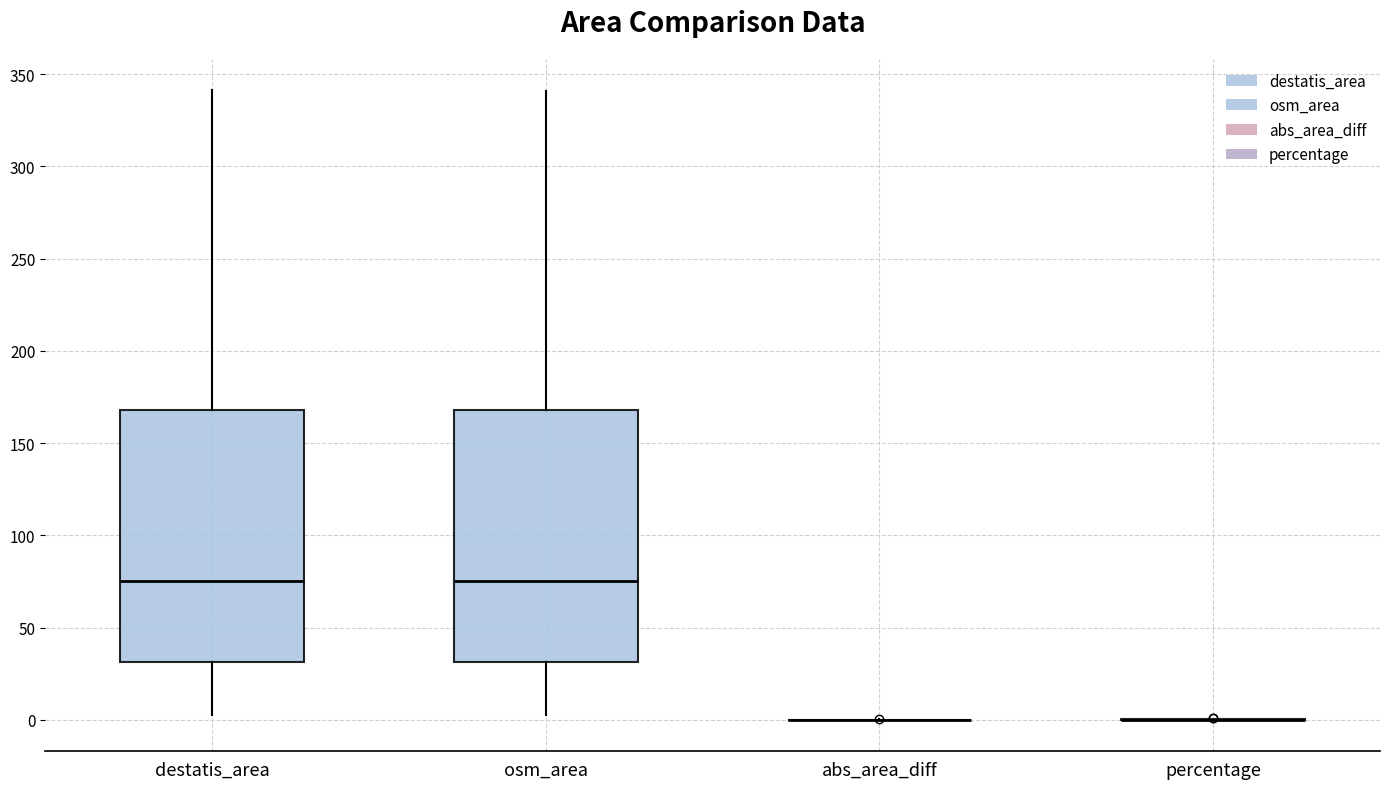

Reading left to right, read every box against the y-axis: the position of its median line, the range the box covers, and the ends of its whiskers. The values are not printed on the chart, so give them approximately, as read against the axis.

destatis_area: median 75, box 30 to 170, whiskers 5 to 340
osm_area: median 75, box 30 to 170, whiskers 5 to 340
abs_area_diff: box collapsed to a line at 0, whiskers 0 to 0
percentage: box collapsed to a line at 0, whiskers 0 to 0